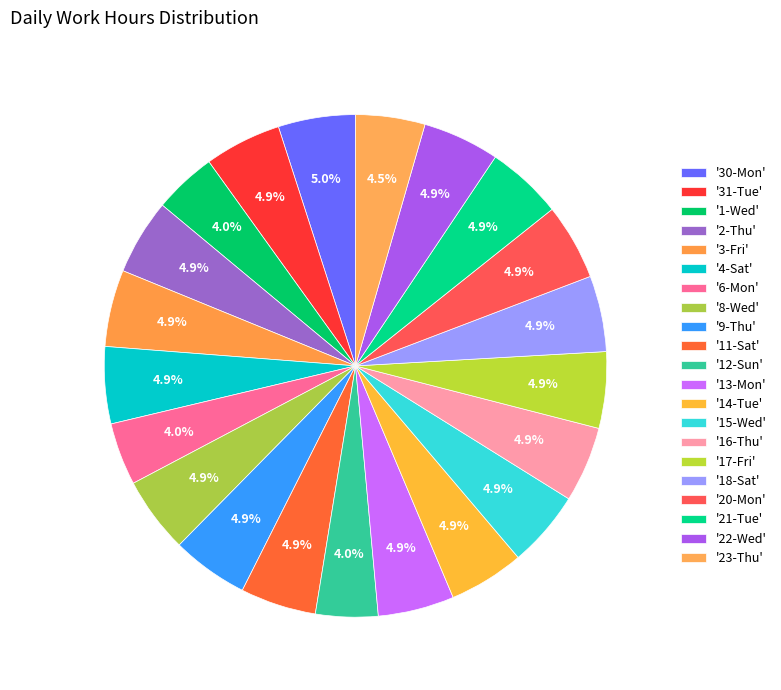

Count the number of slices in the pie.

21